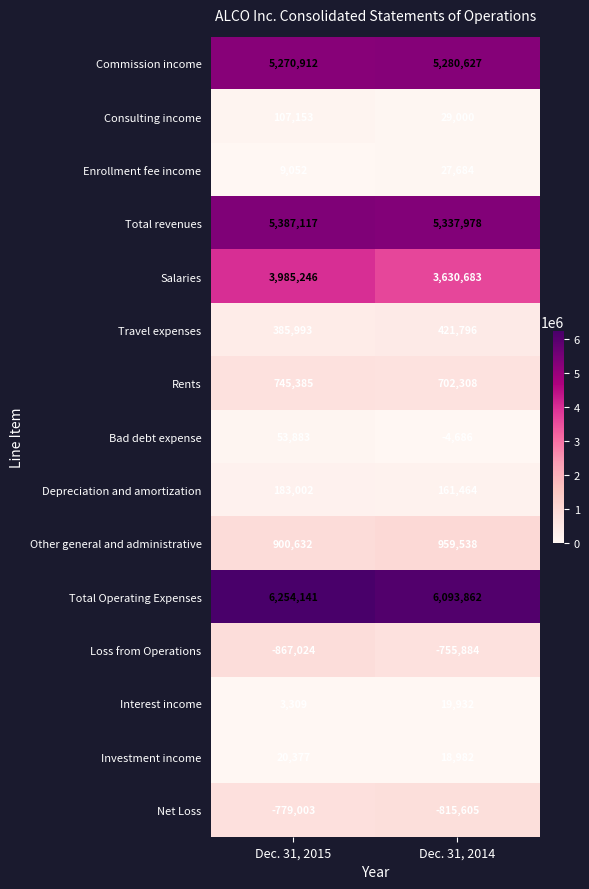

What is the greatest value displayed?

6254141